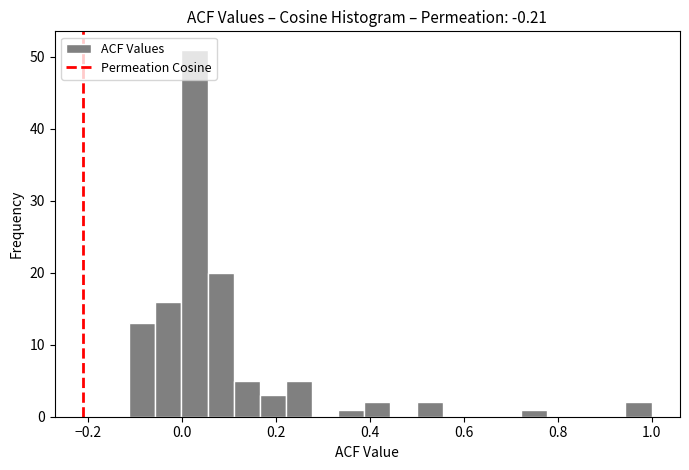

Read against the x-axis, roughly where is the centre of the tallest bar?

0.02